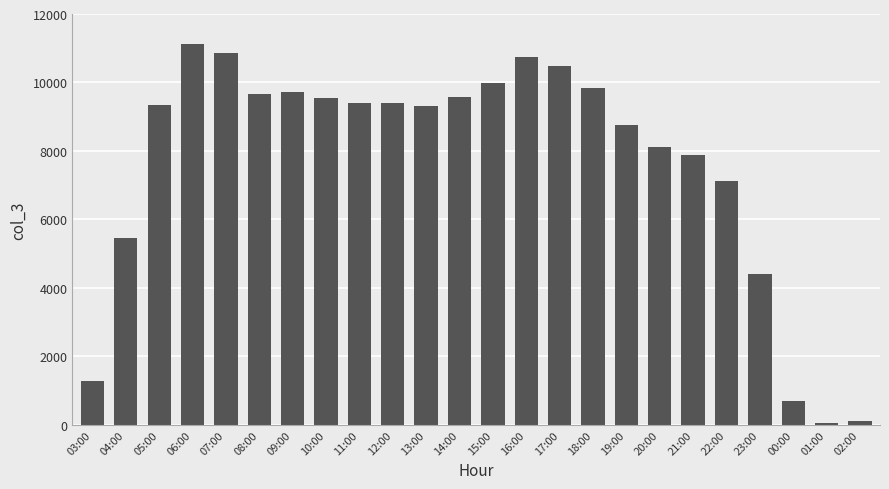

What is the change in value from 08:00 to 22:00?

-2547